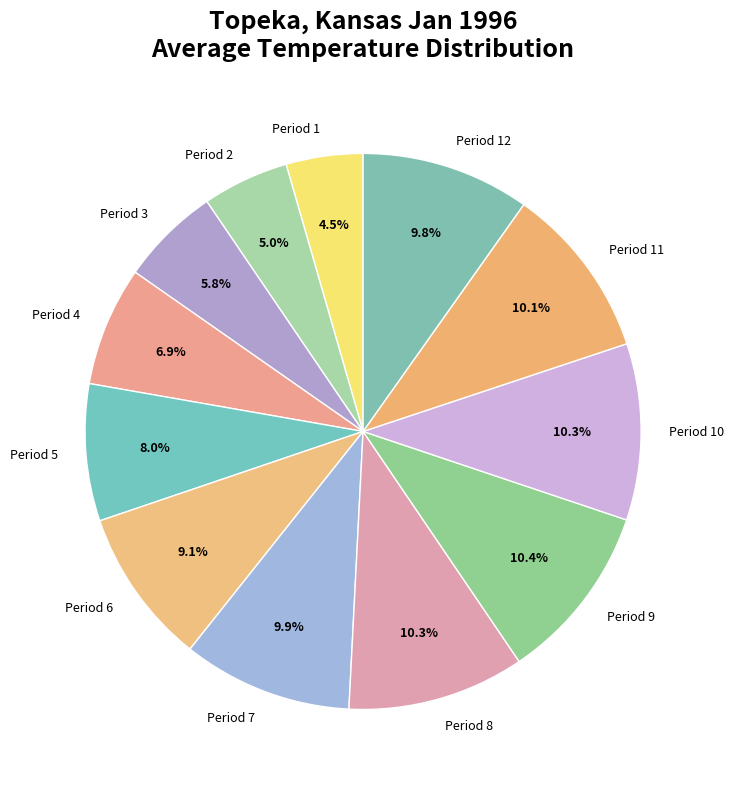

How many slices are in this pie chart?

12